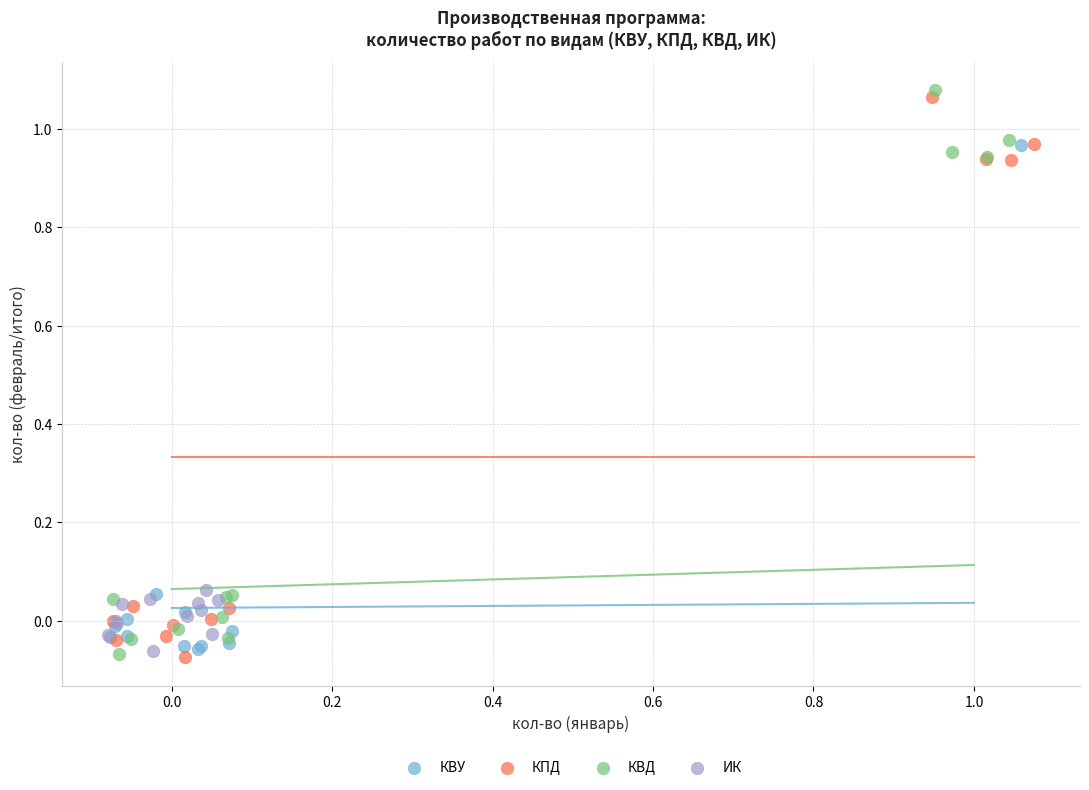

What are all the series names shown in the legend?

КВУ, КПД, КВД, ИК